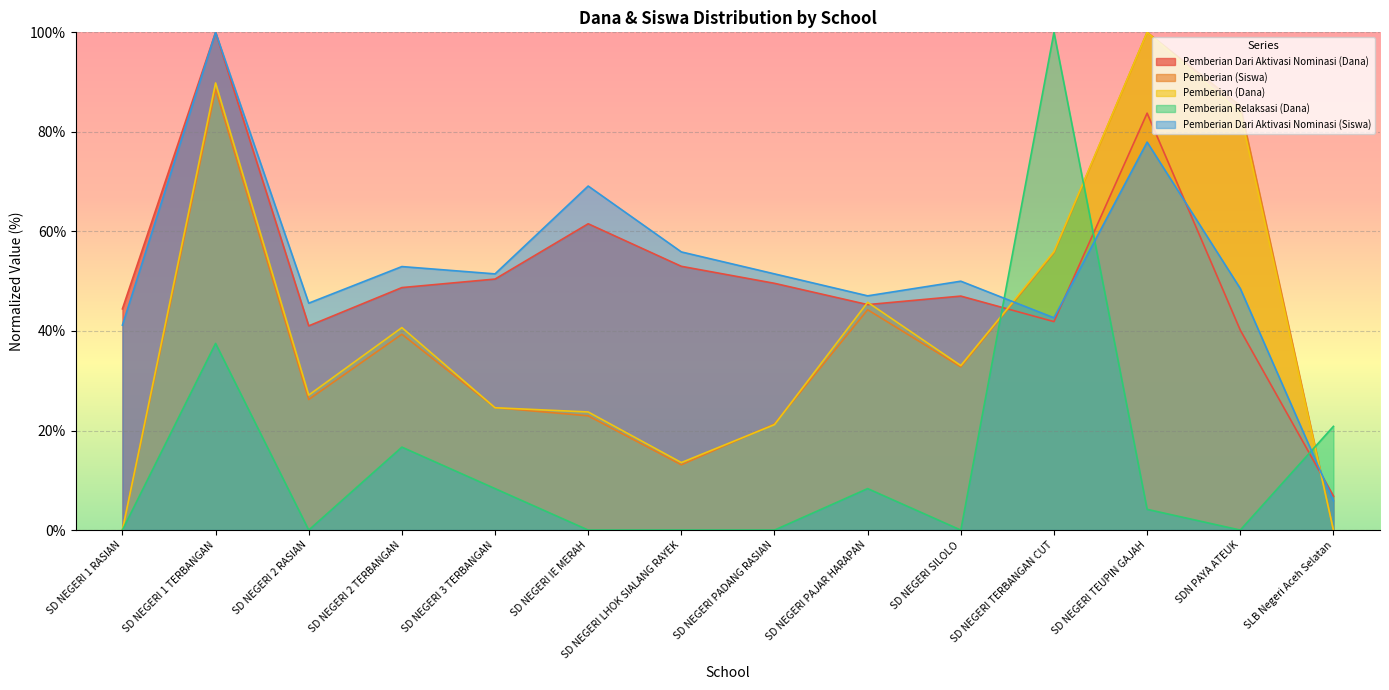

Between which two adjacent categories do Pemberian Relaksasi (Dana) and Pemberian (Siswa) first intersect?

SD NEGERI SILOLO and SD NEGERI TERBANGAN CUT